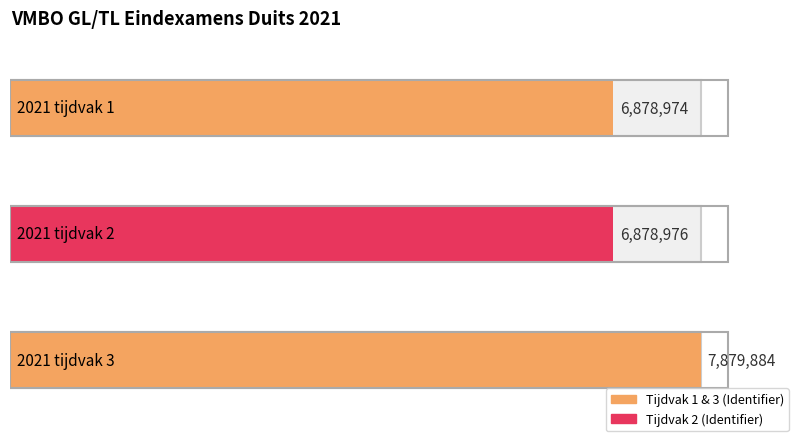

Which label corresponds to the largest value in the chart?

2021 tijdvak 3